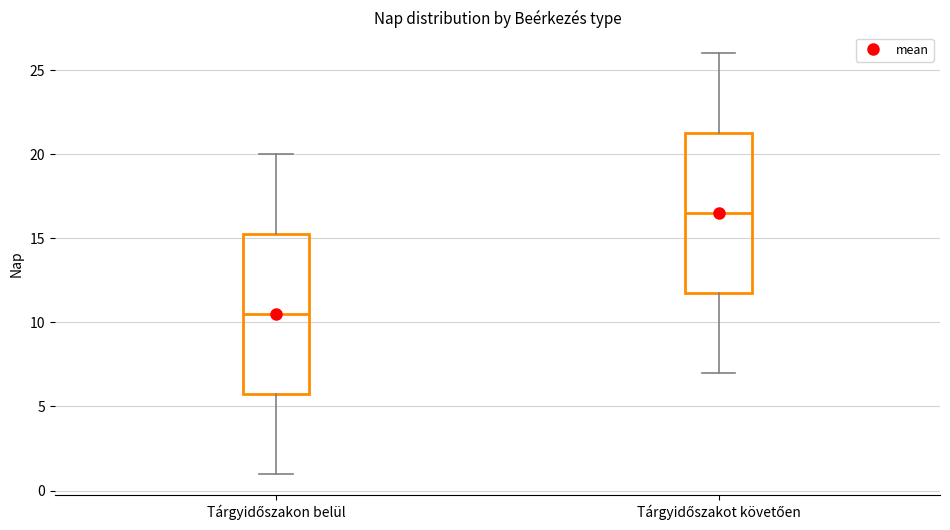

Reading left to right, read every box against the y-axis: the position of its median line, the range the box covers, and the ends of its whiskers. The values are not printed on the chart, so give them approximately, as read against the axis.

Tárgyidőszakon belül: median 10.5, box 6.0 to 15.5, whiskers 1.0 to 20.0
Tárgyidőszakot követően: median 16.5, box 12.0 to 21.5, whiskers 7.0 to 26.0